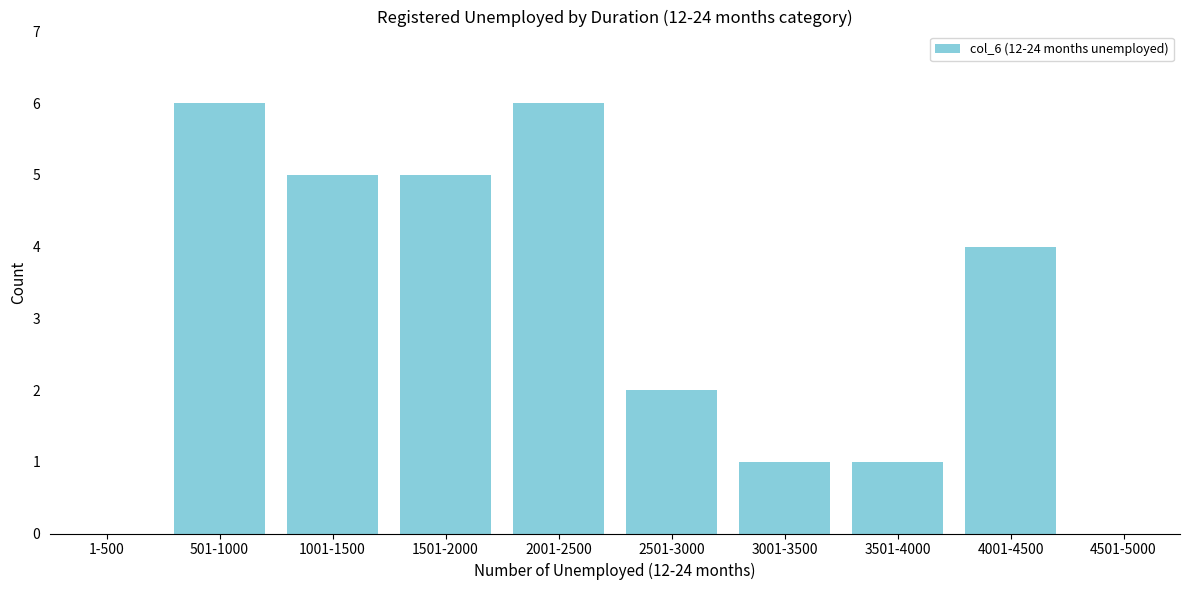

Reading left to right, what are all the values shown in this chart?

1-500=0	501-1000=6	1001-1500=5	1501-2000=5	2001-2500=6	2501-3000=2	3001-3500=1	3501-4000=1	4001-4500=4	4501-5000=0